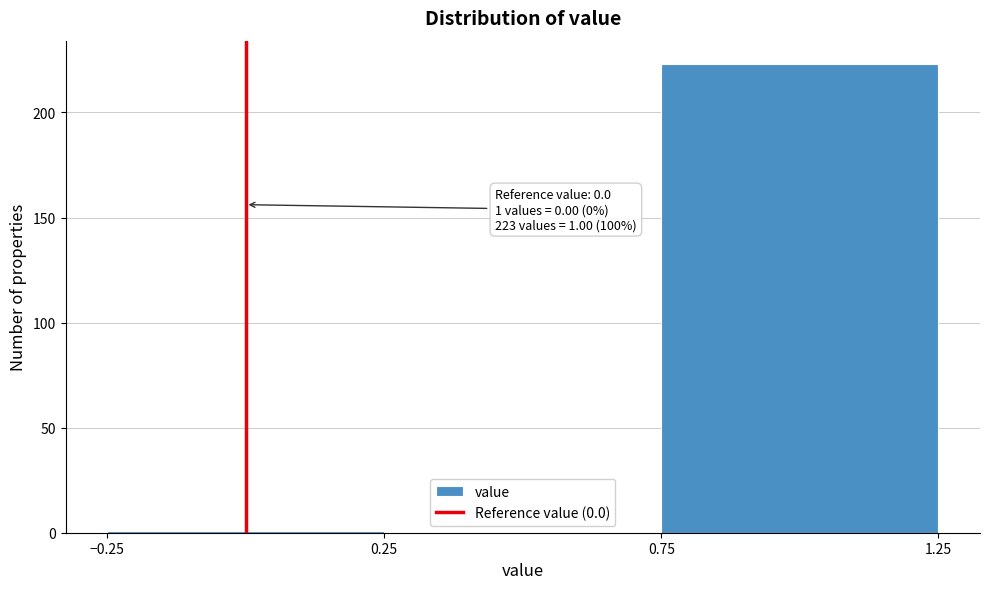

Over which range of the x-axis is the bar tallest?

0.75 to 1.25